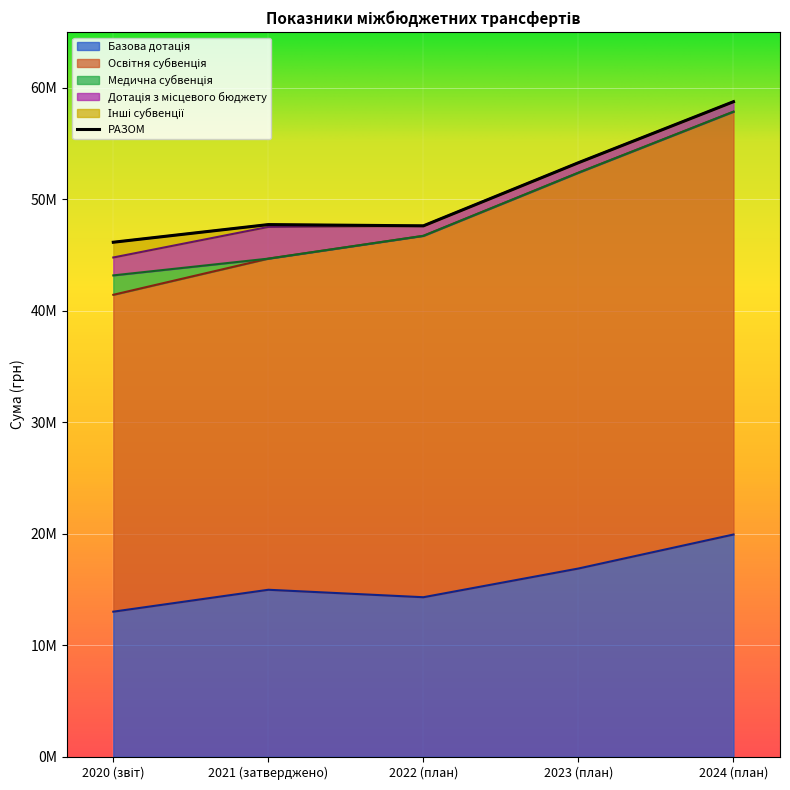

Is it true that Інші субвенції equals -789332 at 2023 (план)?

False